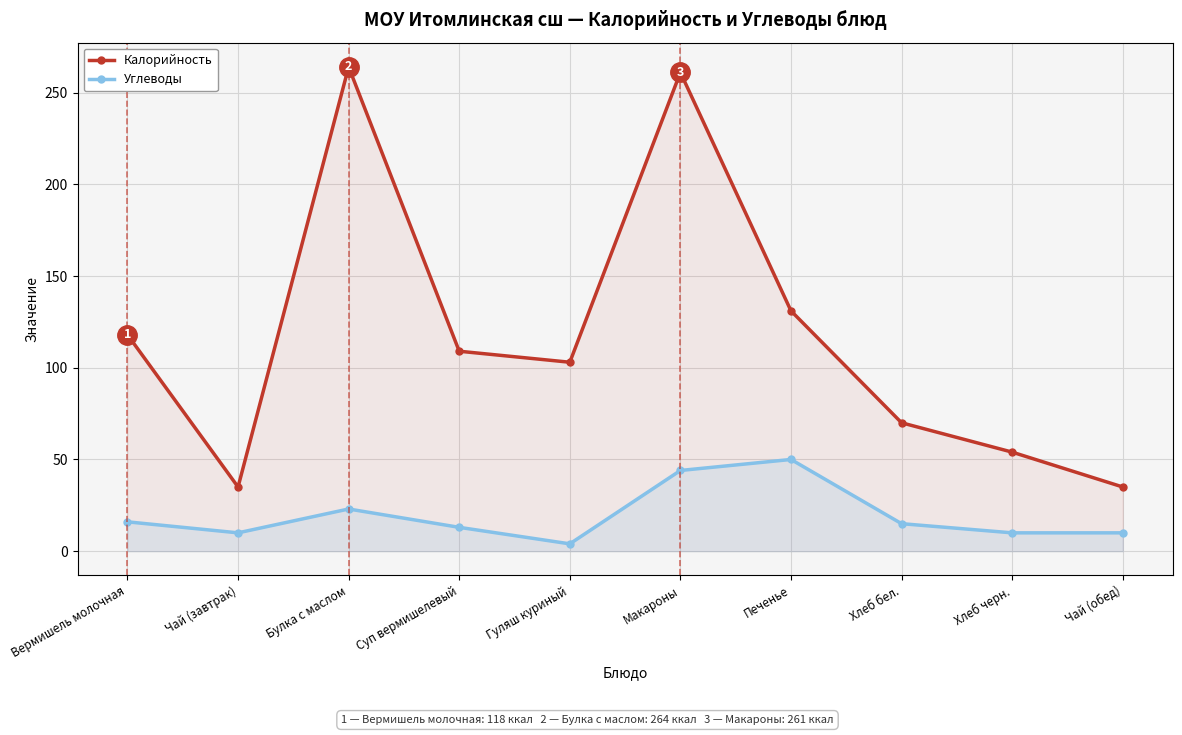

Where does the Углеводы series first go above 15?

Вермишель молочная